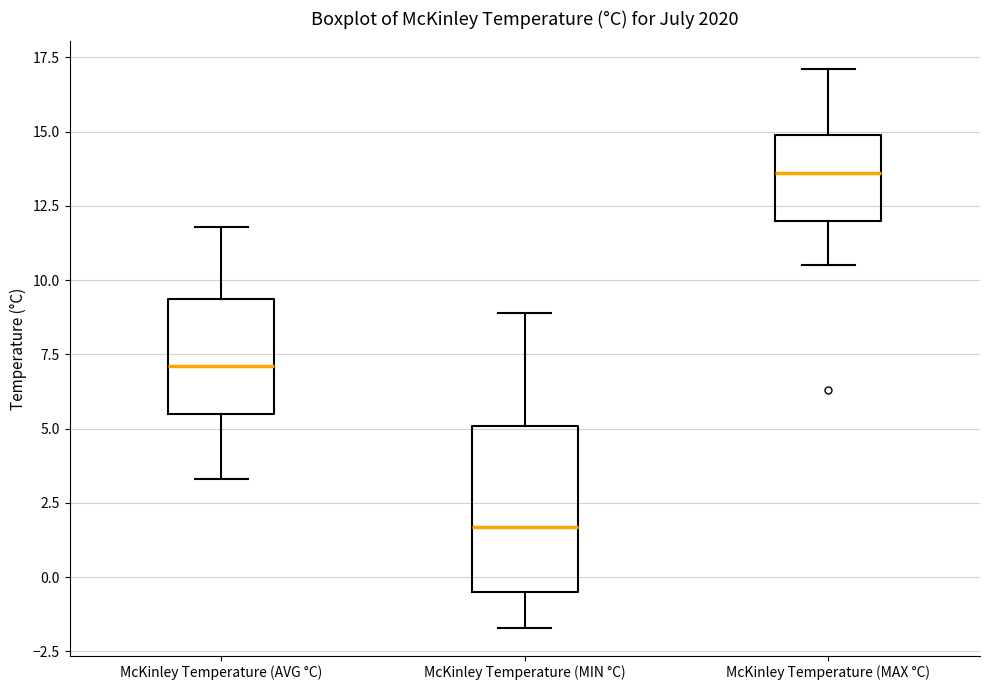

Reading left to right, transcribe this box plot: for each box, give where its median line is, the range the box spans, and where its two whiskers end, as read against the y-axis. The values are not printed on the chart, so give them approximately, as read against the axis.

McKinley Temperature (AVG °C): median 7.0, box 5.5 to 9.5, whiskers 3.5 to 12.0
McKinley Temperature (MIN °C): median 1.5, box -0.5 to 5.0, whiskers -1.5 to 9.0
McKinley Temperature (MAX °C): median 13.5, box 12.0 to 15.0, whiskers 10.5 to 17.0